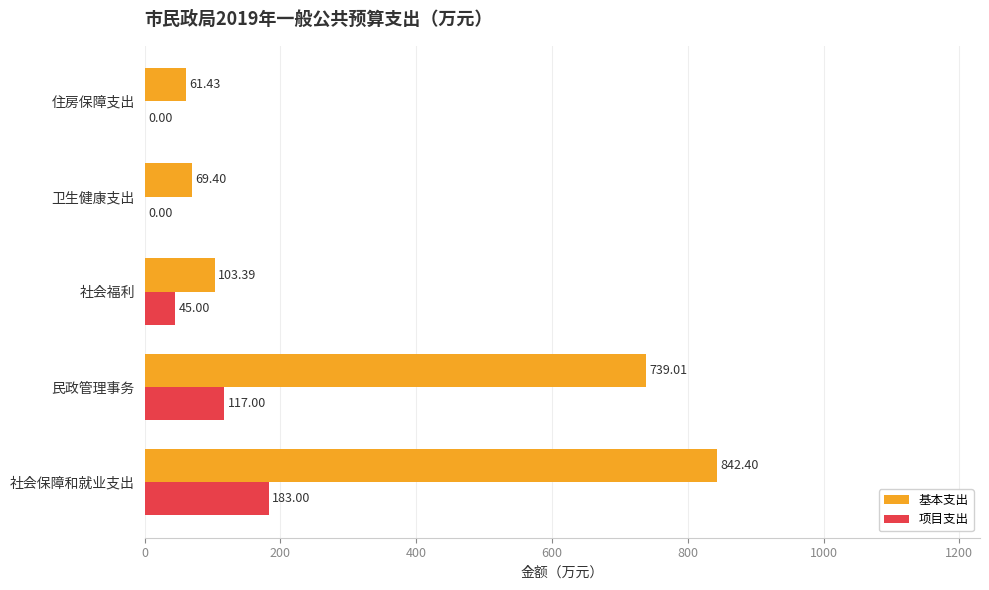

What are all the series names shown in the legend?

基本支出, 项目支出